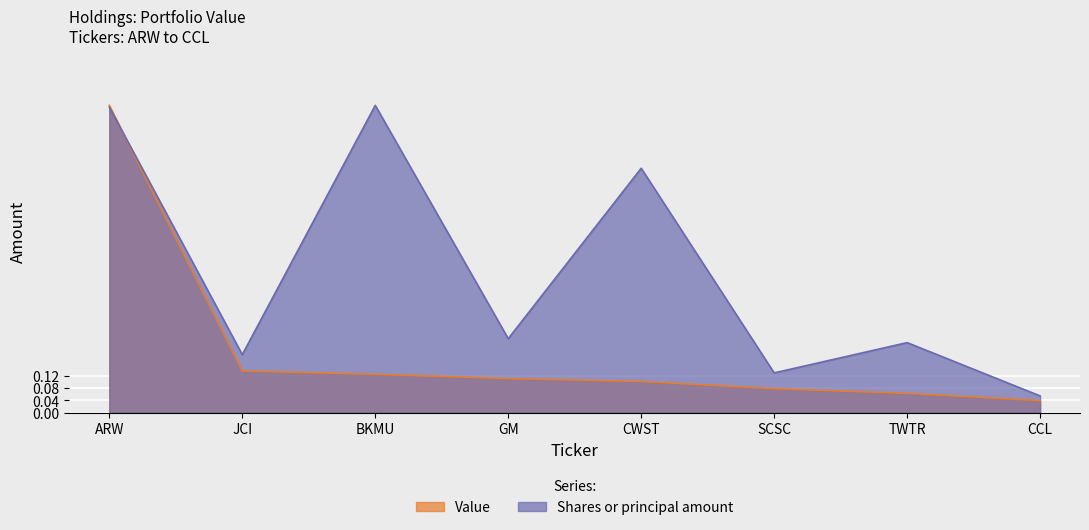

Which series ends up on top after the final intersection of Value and Shares or principal amount?

Shares or principal amount